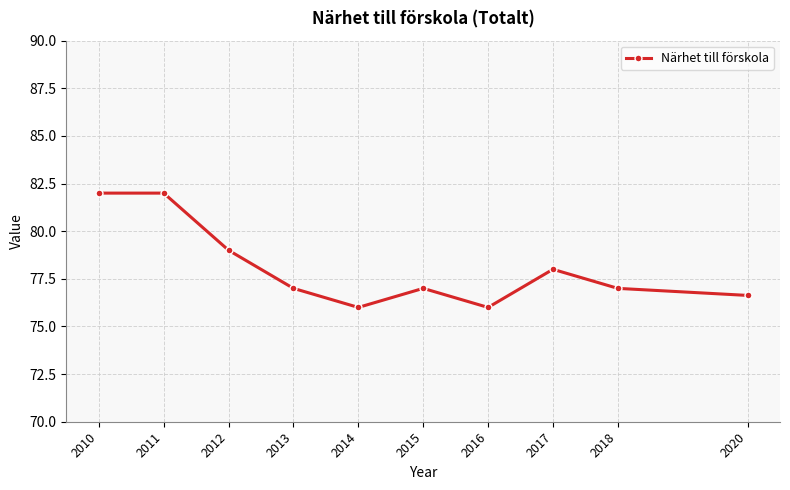

Is it true that the value at 2020 is 18.2?

False